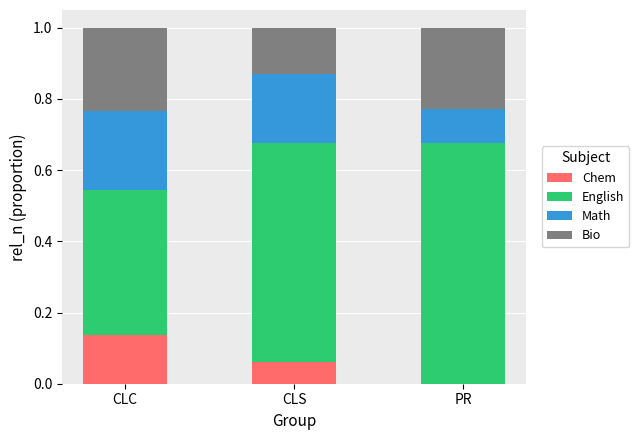

Does the chart contain stacked bars?

Yes